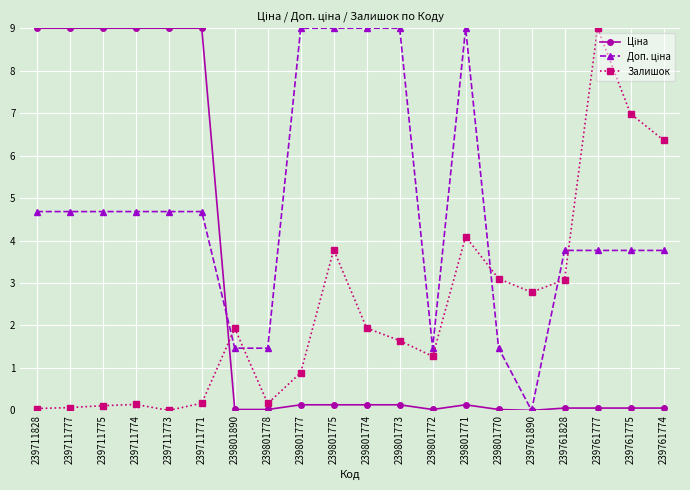

True or false: Залишок has a value of 2.3 at 239801773.

False